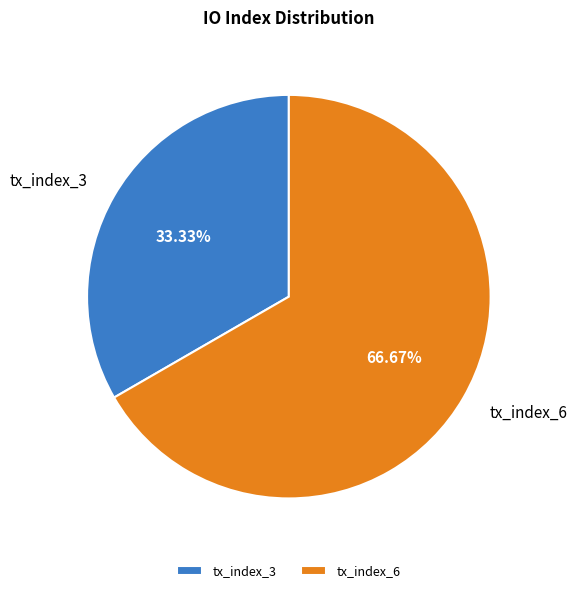

What portion of the pie excludes tx_index_6?

33.3%